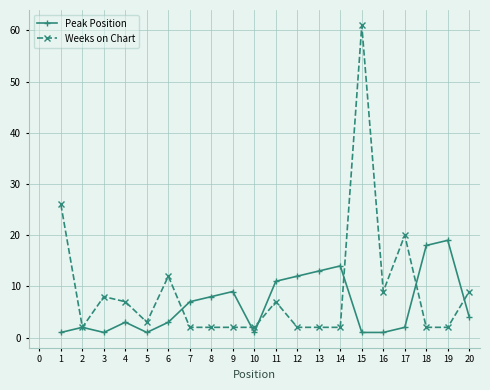

Rank the series at 17 from highest to lowest value.

Weeks on Chart, Peak Position